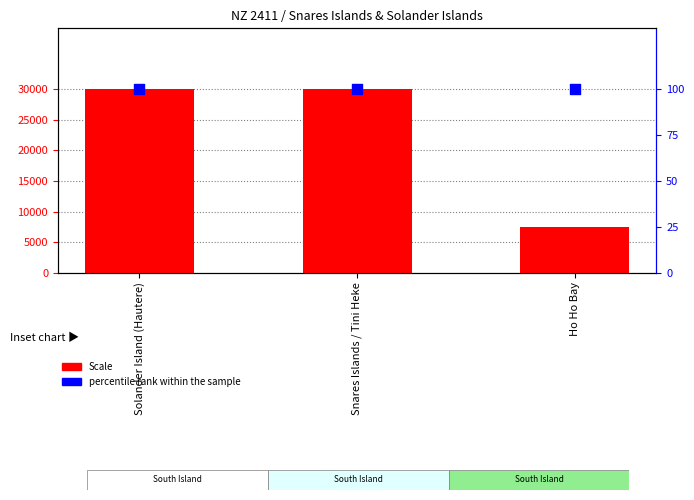

Which series reaches the maximum Y coordinate?

Scale